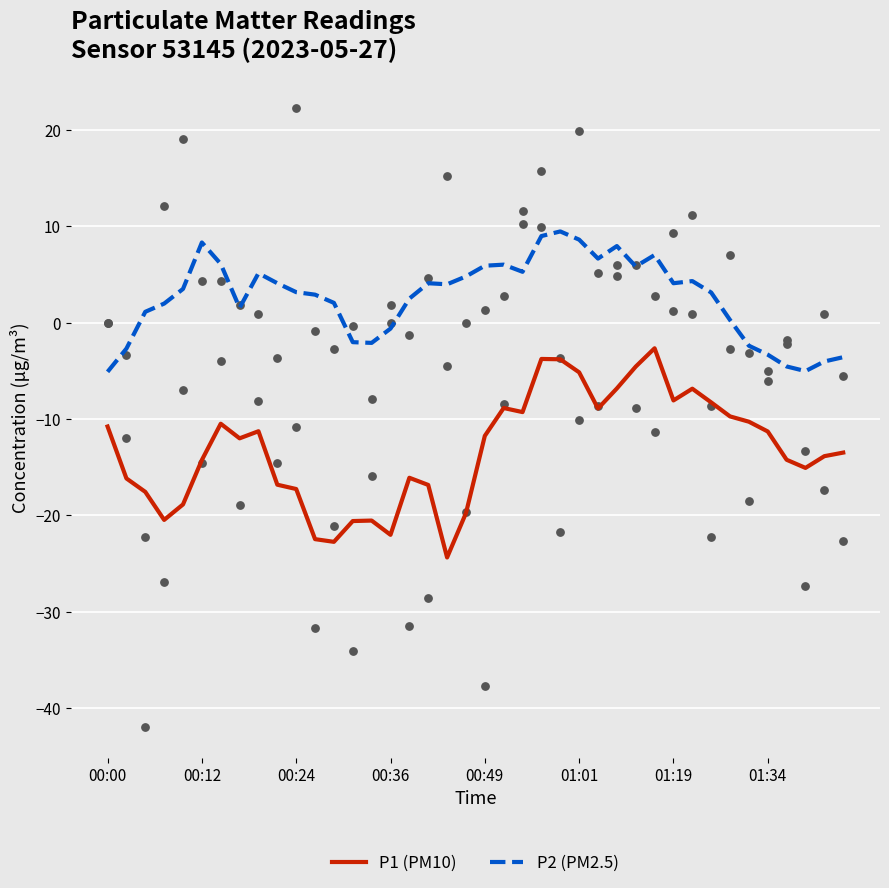

Which series has the largest total across all categories?

P2 (PM2.5)